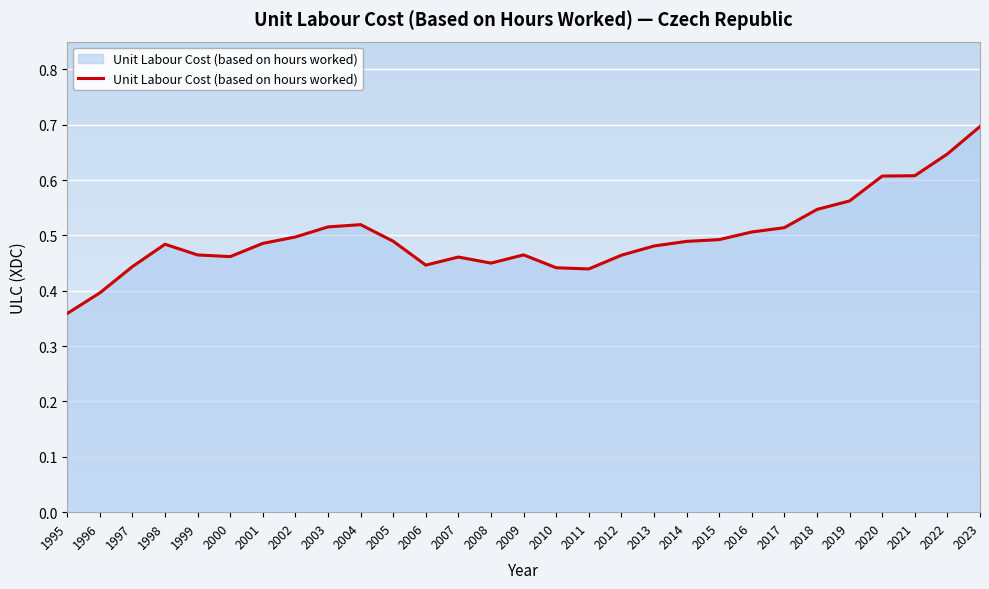

What is the change in value from 1996 to 2001?

+0.1